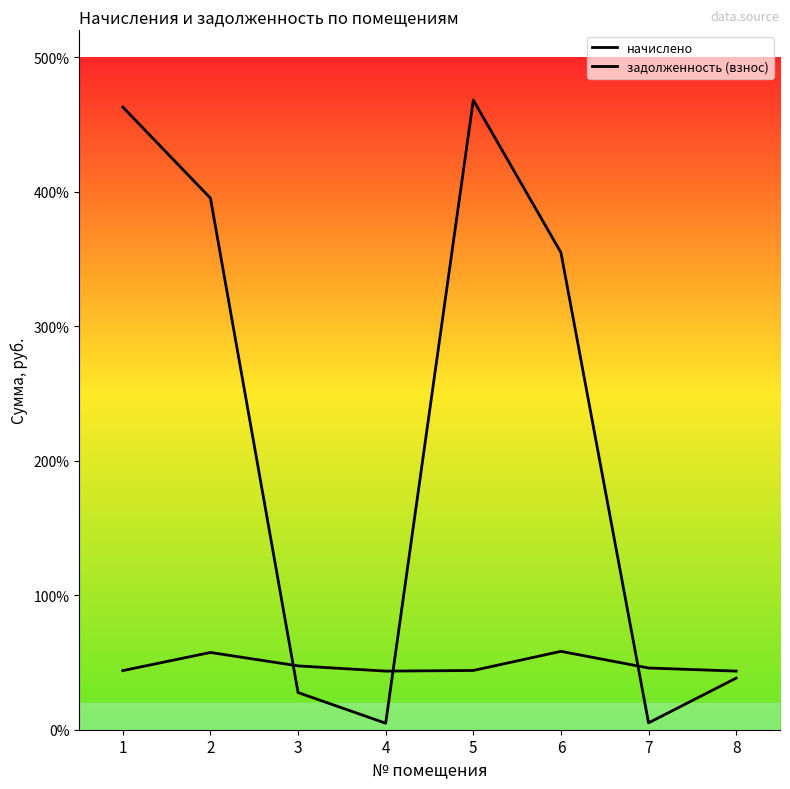

At which label is начислено closest to 5092?

3